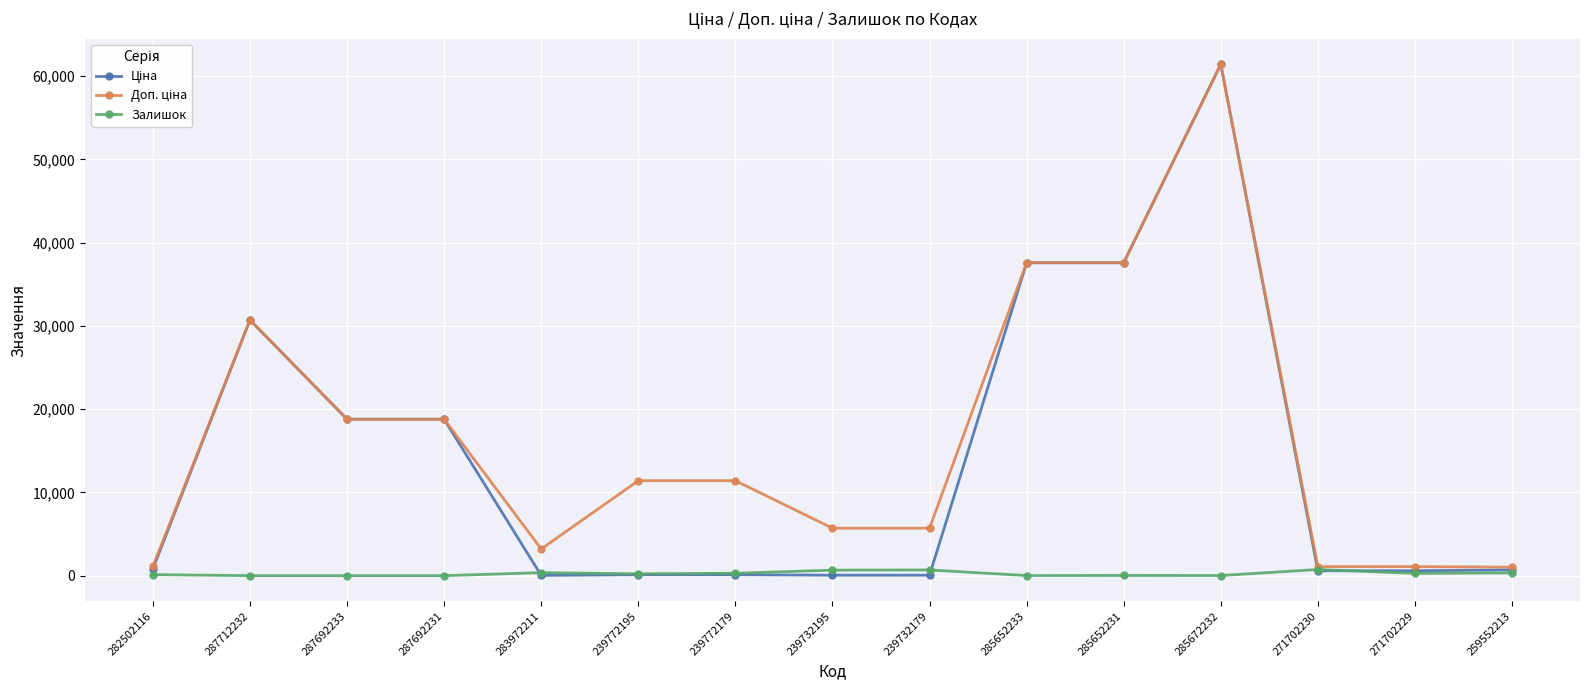

At which category is the sum across all series the highest?

285672232